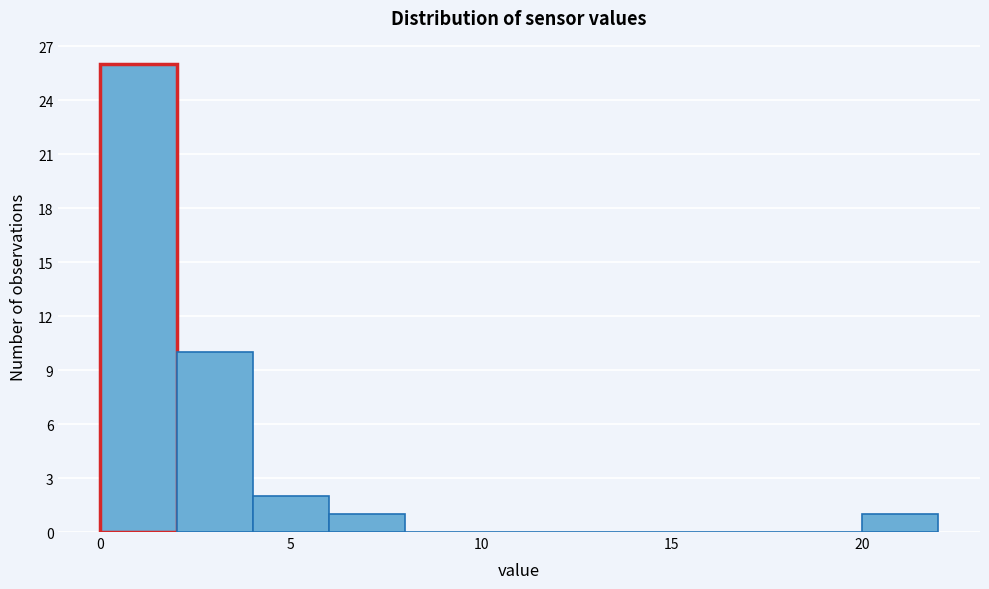

Which range on the x-axis has the tallest bar?

0 to 2